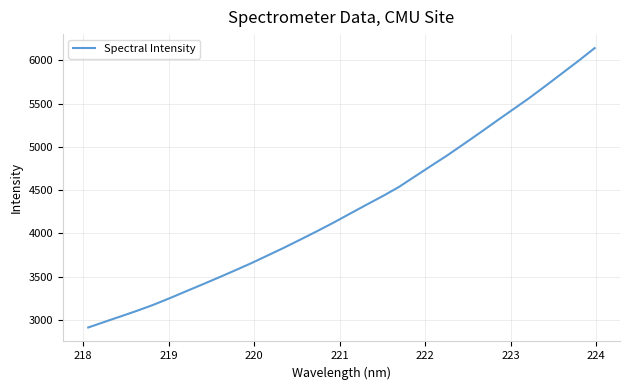

What is the difference between the maximum and minimum values?

3232.4